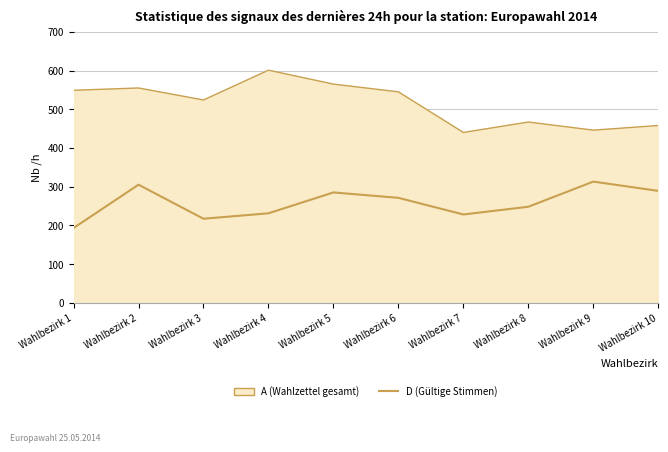

What are all the series names shown in the legend?

A (Wahlzettel gesamt), D (Gültige Stimmen)